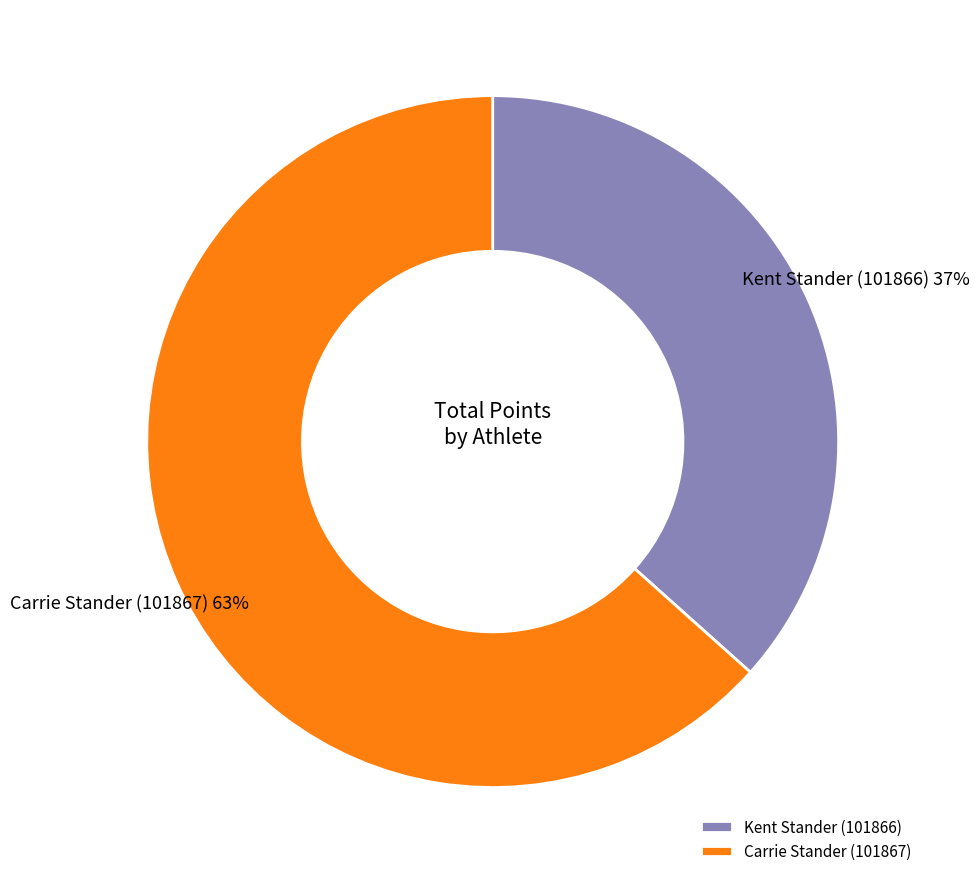

Which category has the biggest portion of the pie?

Carrie Stander (101867)